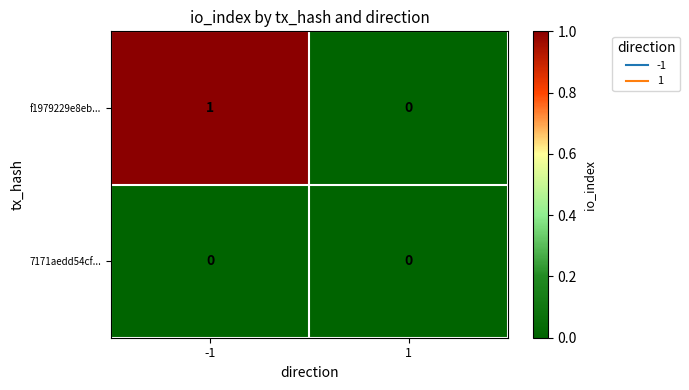

Reading right to left, list all the values displayed in this chart.

f1979229e8eb...: 0	1
7171aedd54cf...: 0	0